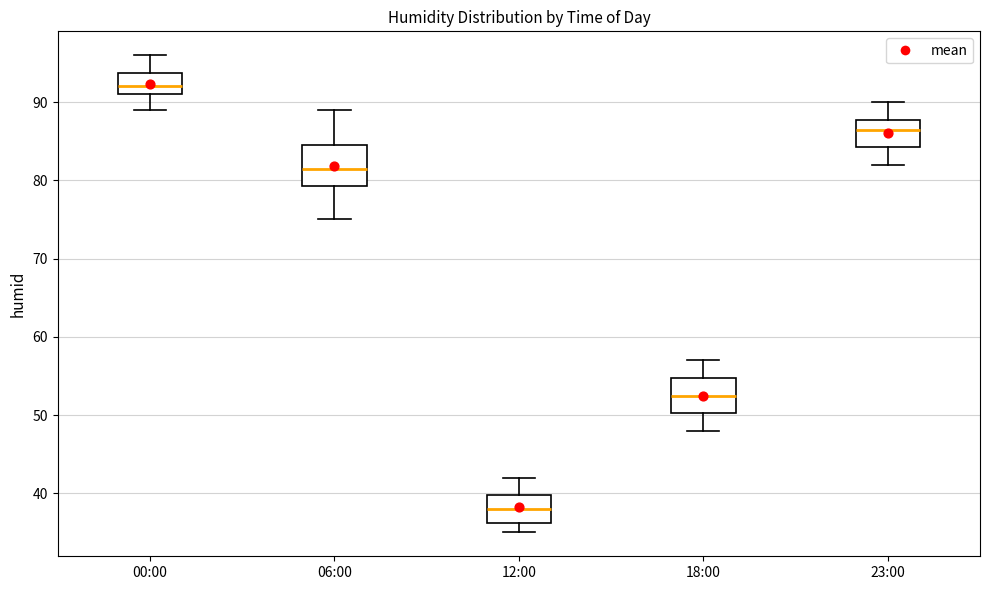

Reading left to right, transcribe this box plot: for each box, give where its median line is, the range the box spans, and where its two whiskers end, as read against the y-axis. The values are not printed on the chart, so give them approximately, as read against the axis.

00:00: median 92, box 91 to 94, whiskers 89 to 96
06:00: median 82, box 79 to 85, whiskers 75 to 89
12:00: median 38, box 36 to 40, whiskers 35 to 42
18:00: median 53, box 50 to 55, whiskers 48 to 57
23:00: median 87, box 84 to 88, whiskers 82 to 90